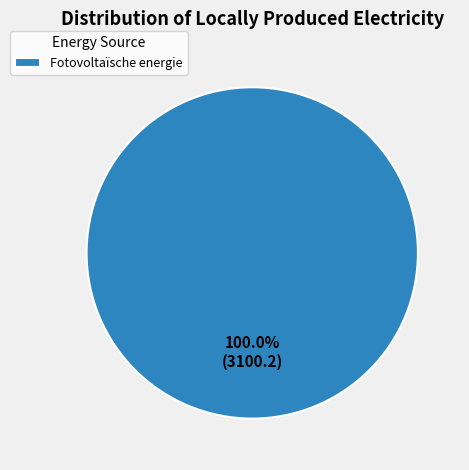

Rank the categories by value from lowest to highest.

Fotovoltaïsche energie